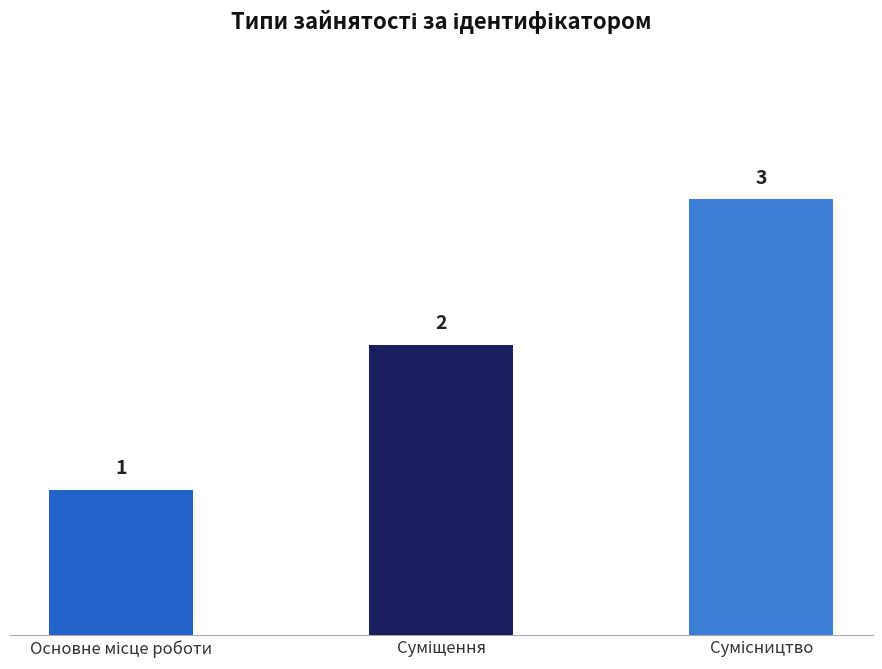

What is the sum of all values?

6